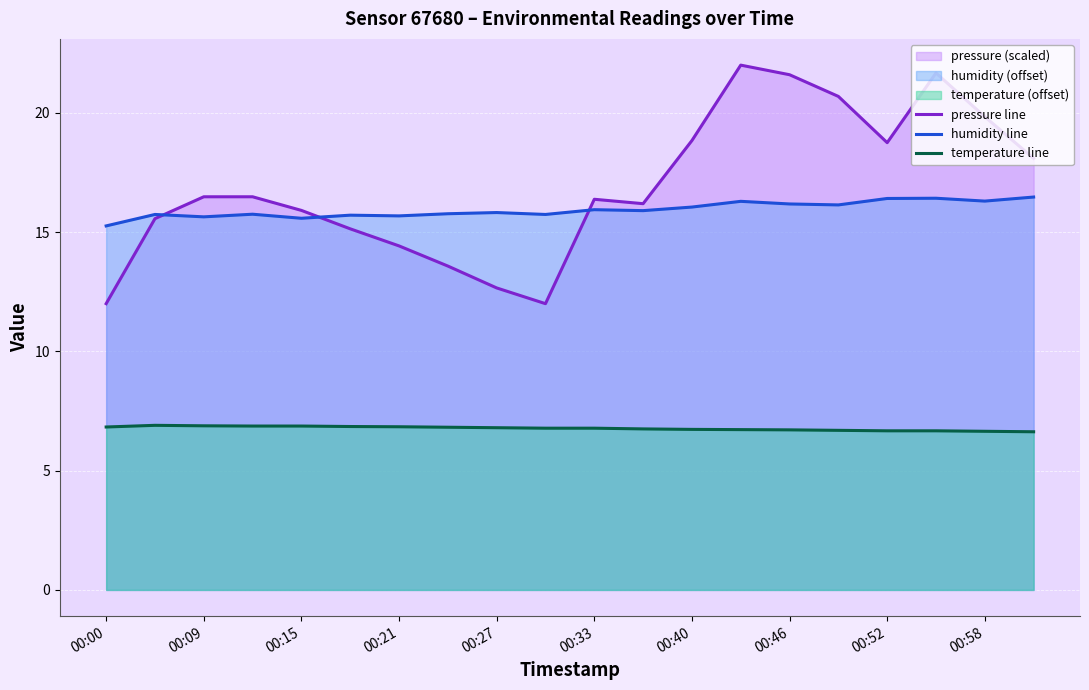

True or false: humidity line and temperature line intersect in this chart.

False